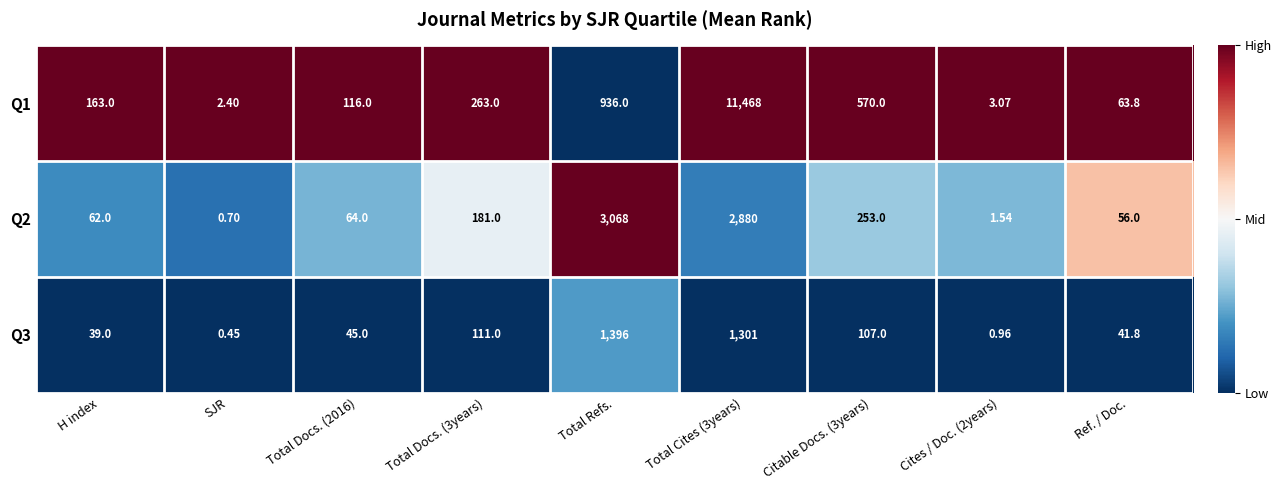

At which label does Q1 reach its minimum?

SJR